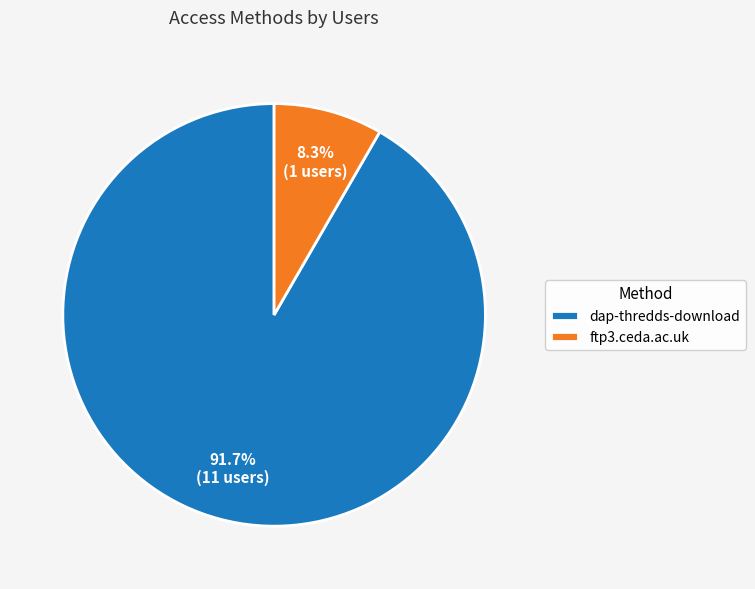

Is it true that dap-thredds-download is 92% of the pie?

True